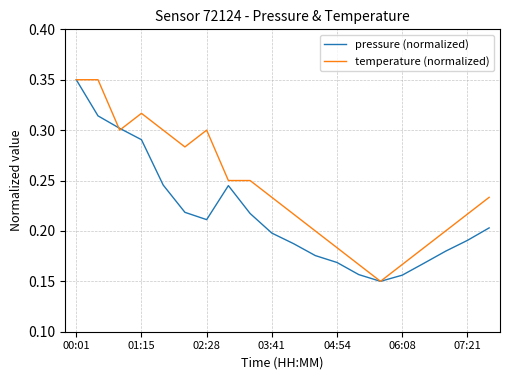

List the series in order of their overall mean, highest first.

temperature (normalized), pressure (normalized)